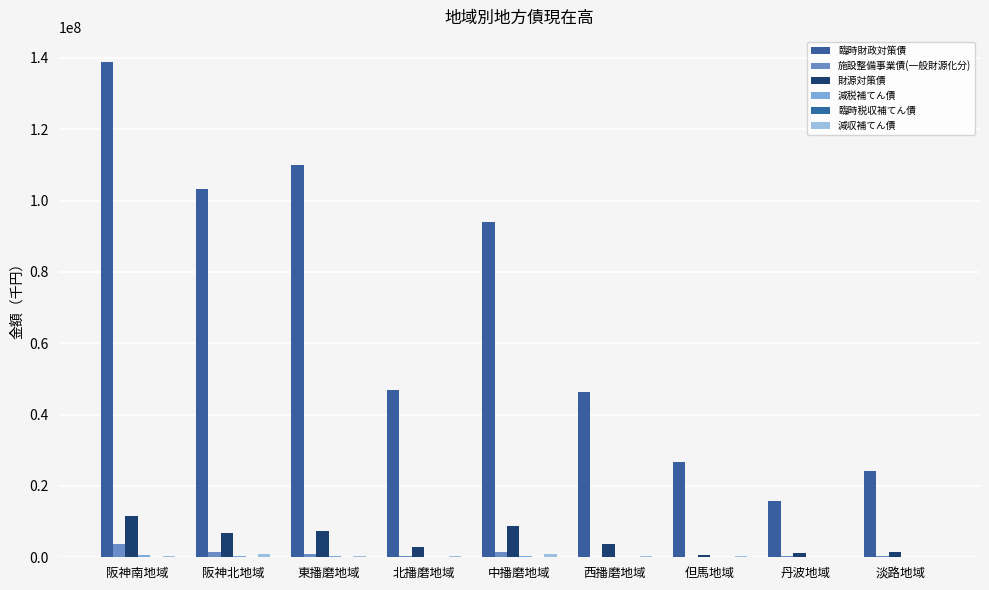

At which category is the sum across all series the highest?

阪神南地域